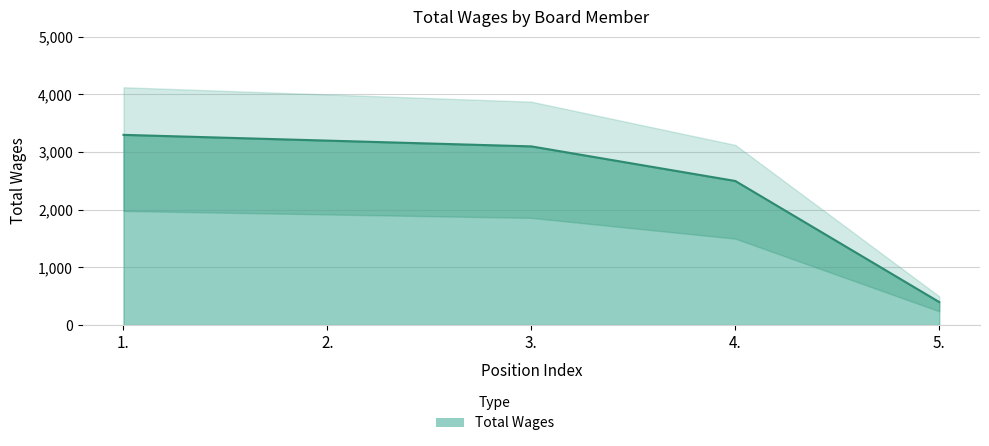

What is the difference between the second highest and second lowest values?

700